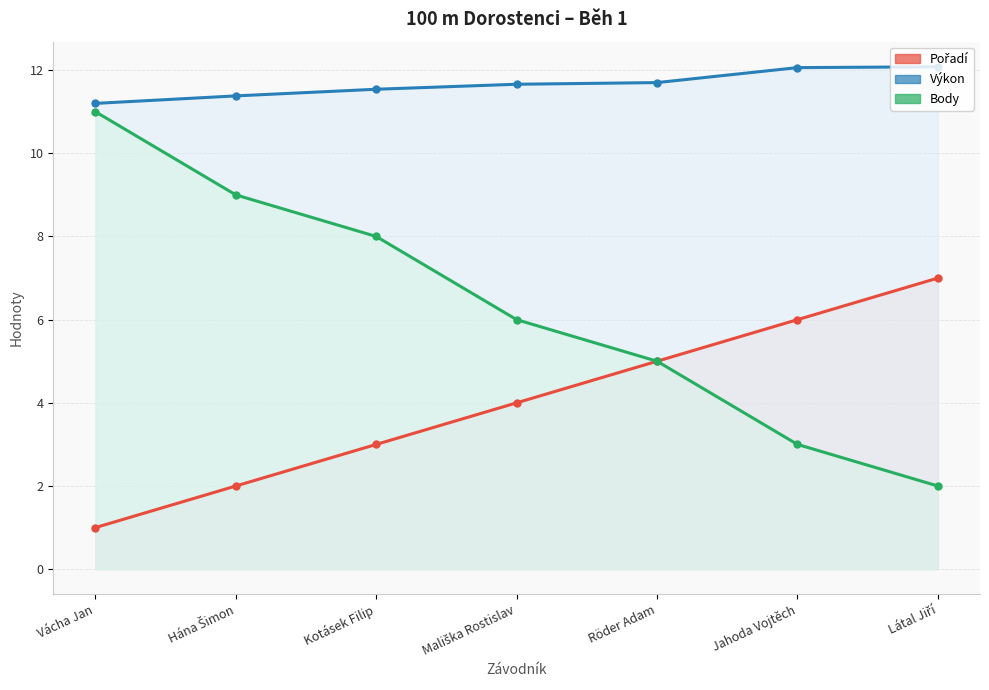

How many lines are shown in the chart?

3